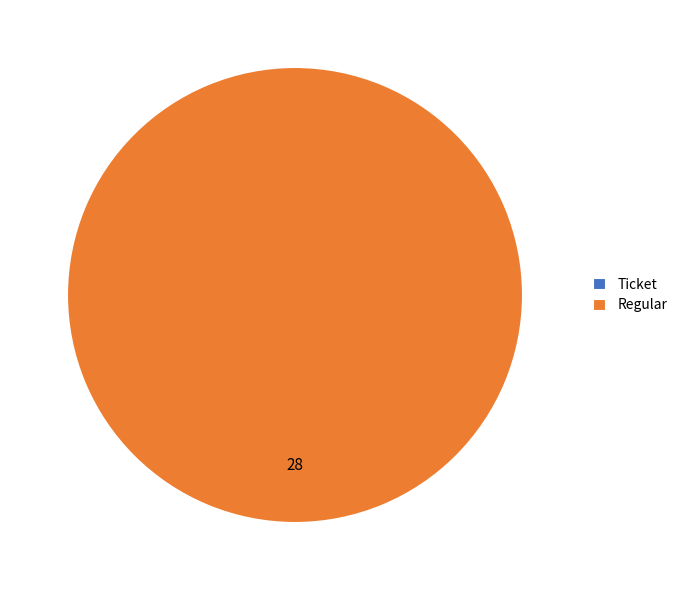

What is the majority slice?

Regular